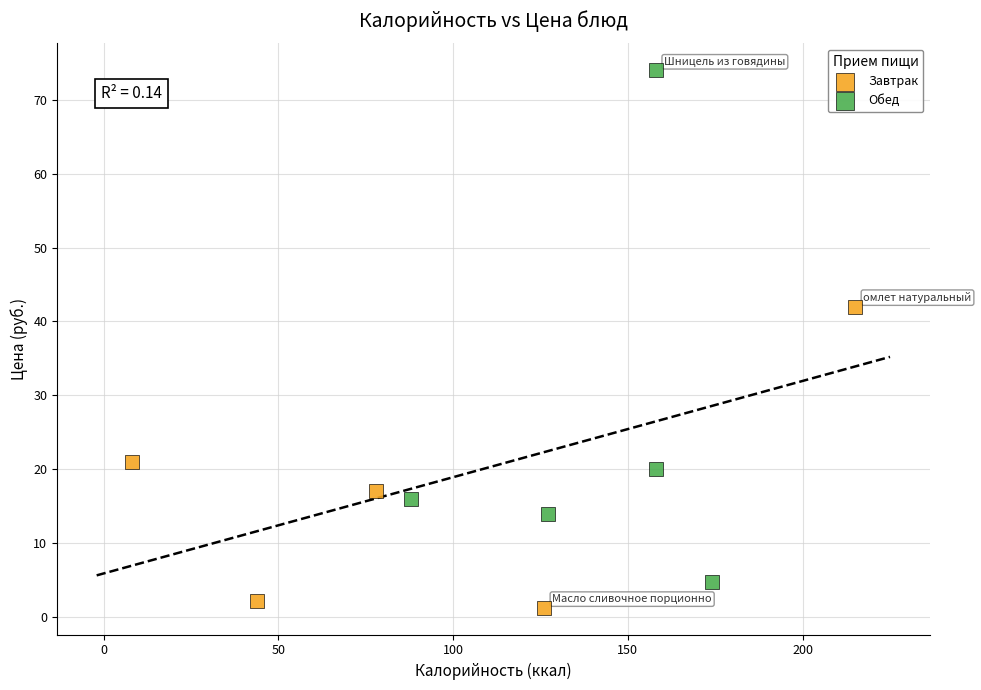

Which series has the largest Y range (max minus min)?

Обед